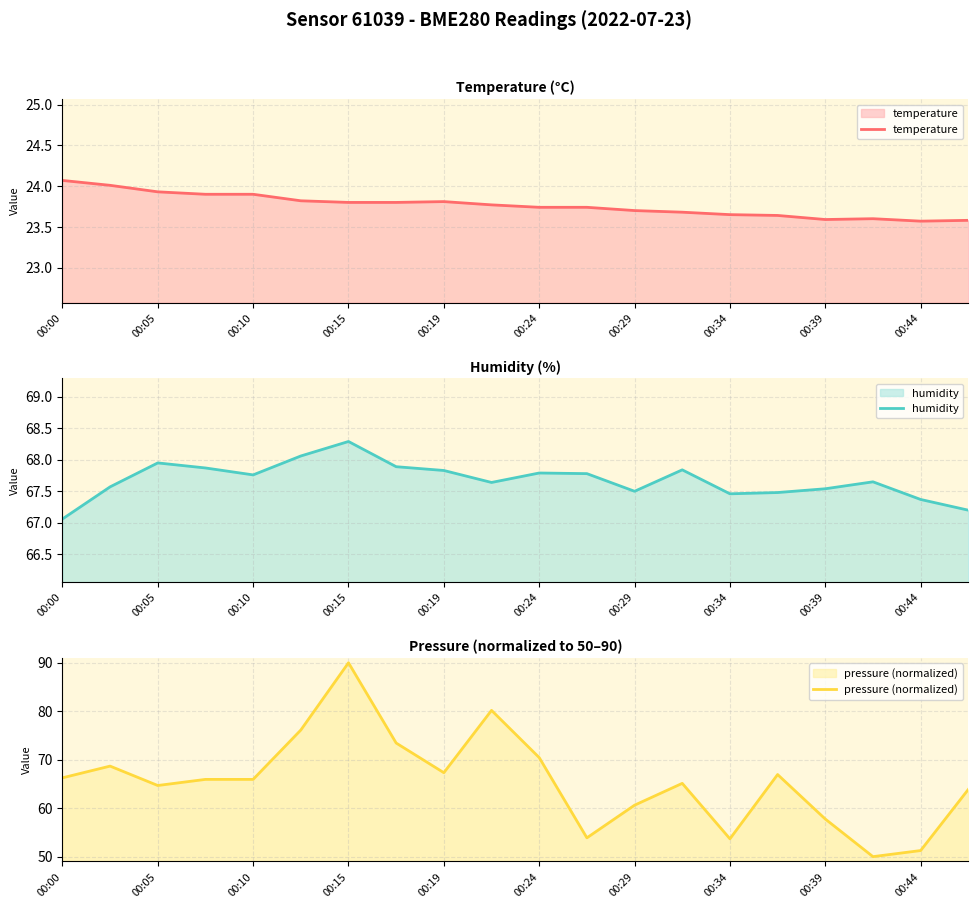

What is the sum of all pressure (normalized) values?

1312.1